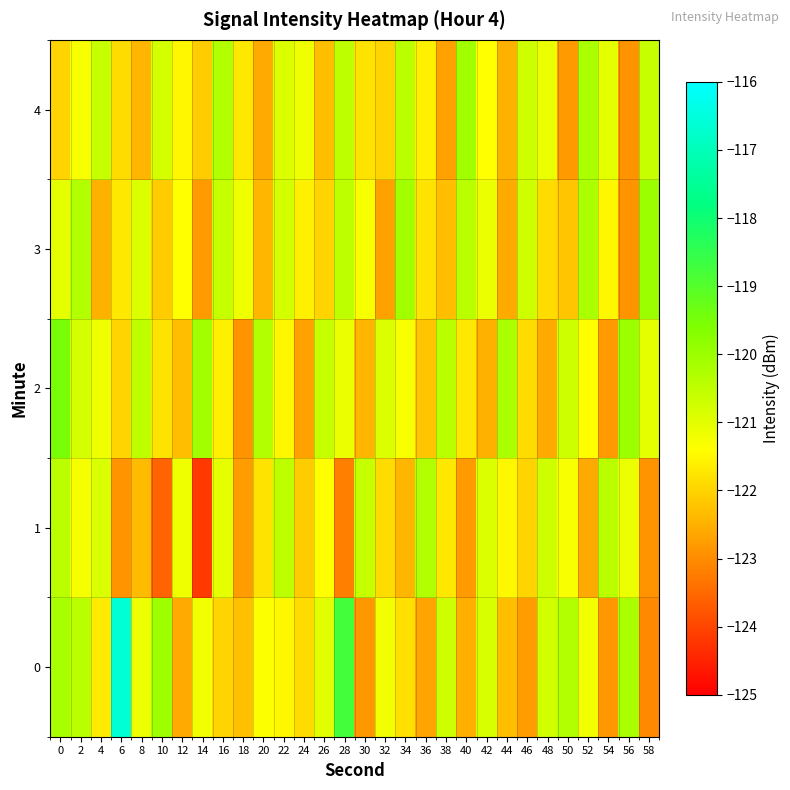

What is the greatest value displayed?

-116.6